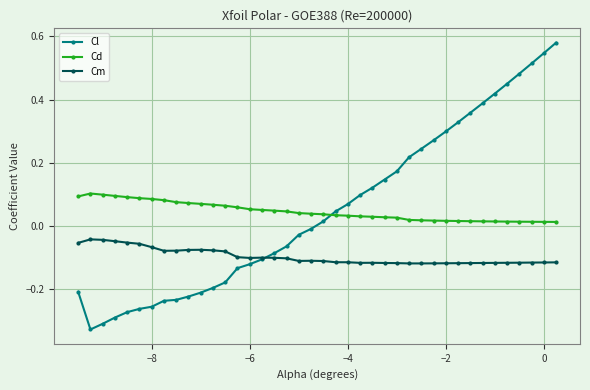

True or false: Cm has more than 2 points higher than both neighbors.

True